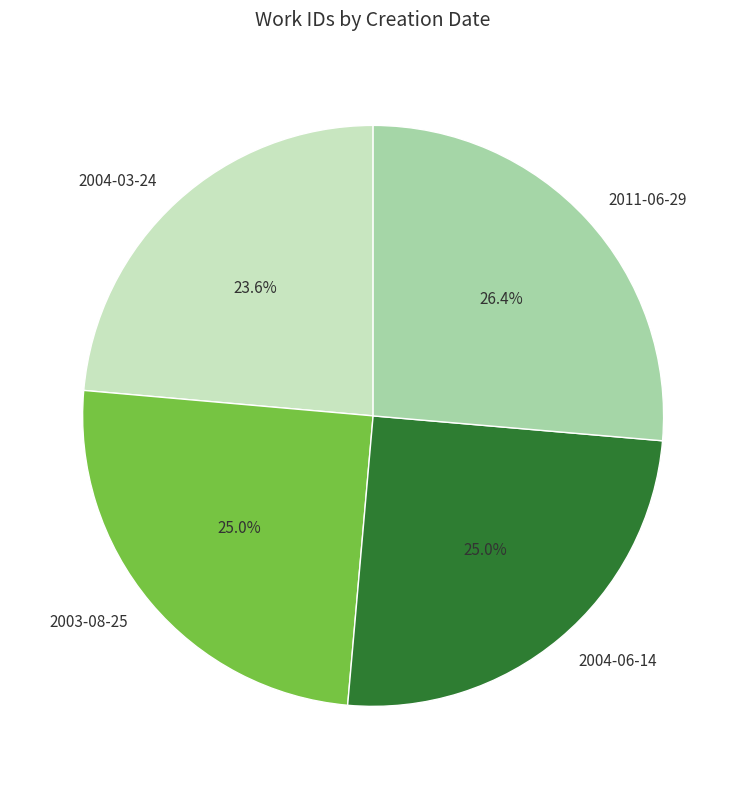

Which has a higher value, 2004-03-24 or 2011-06-29?

2011-06-29